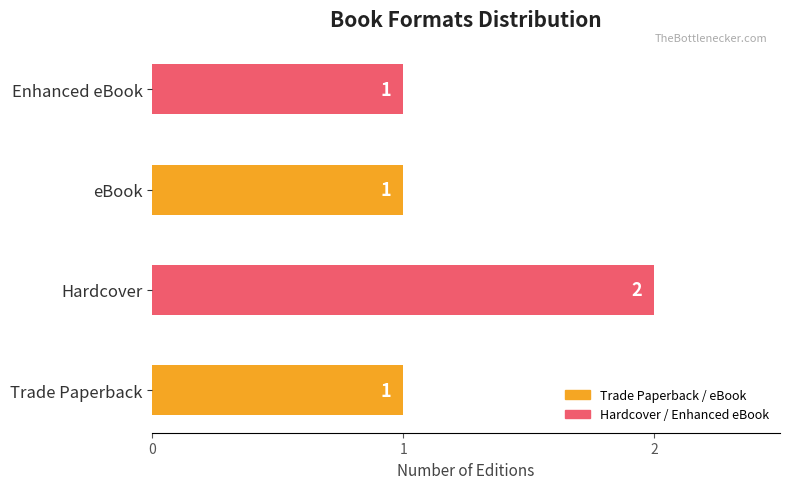

Is it true that the value at Trade Paperback is 2?

False